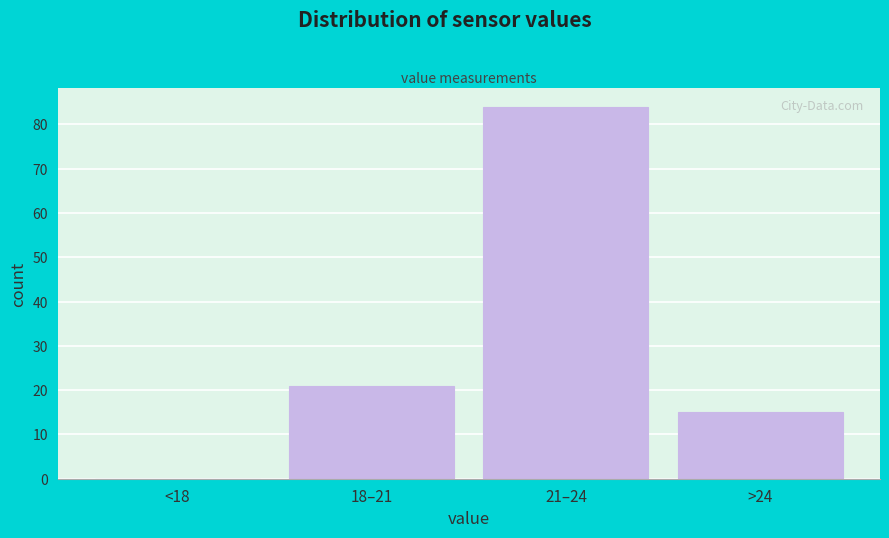

Reading left to right, extract all data points from this chart.

<18=0	18–21=21	21–24=84	>24=15